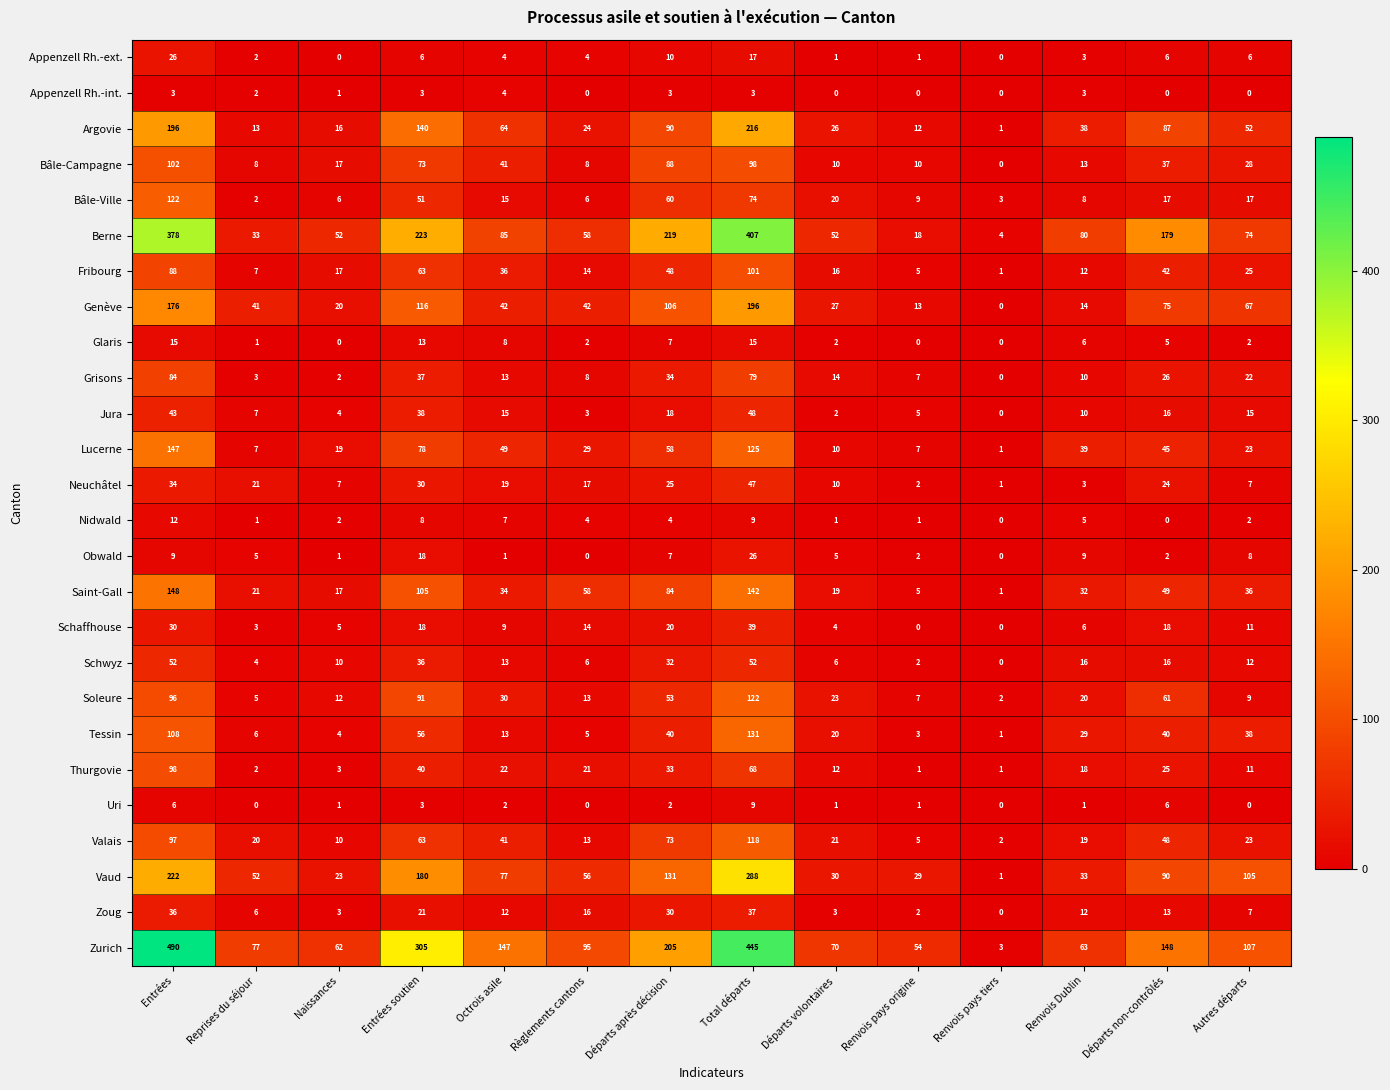

What is the sum of all Vaud values?

1317